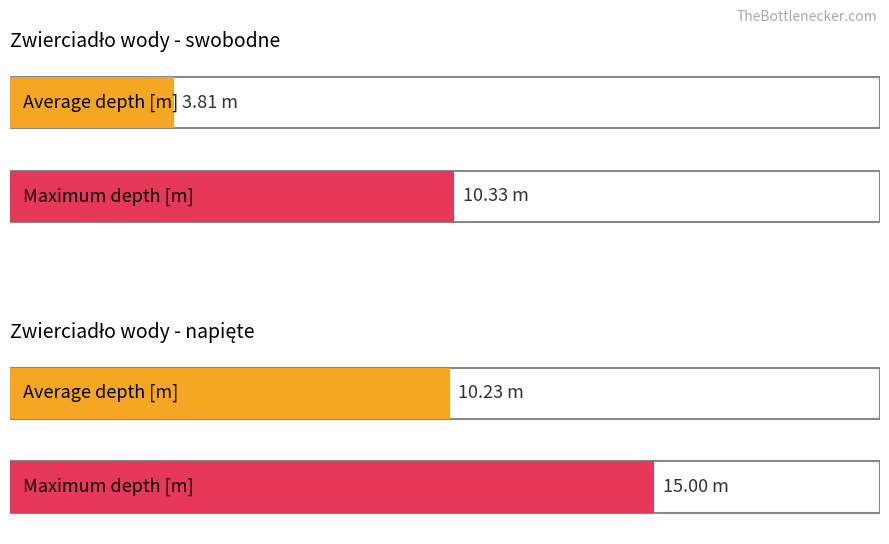

What position from the left is swobodne?

1